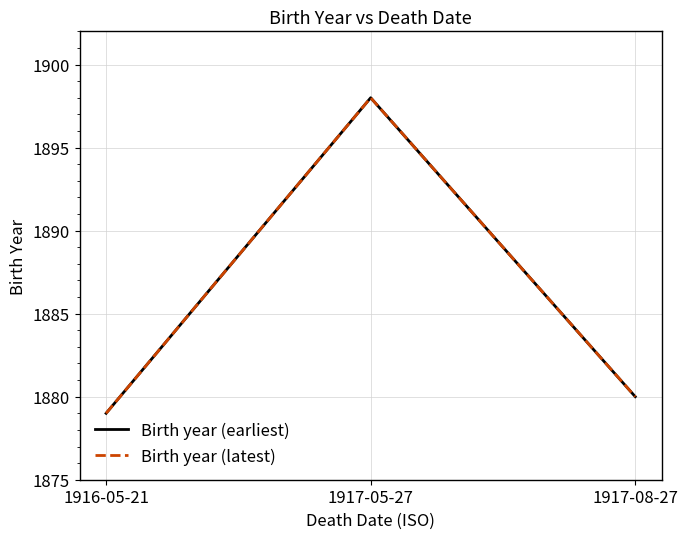

What is the highest value of the Birth year (latest) series?

1898